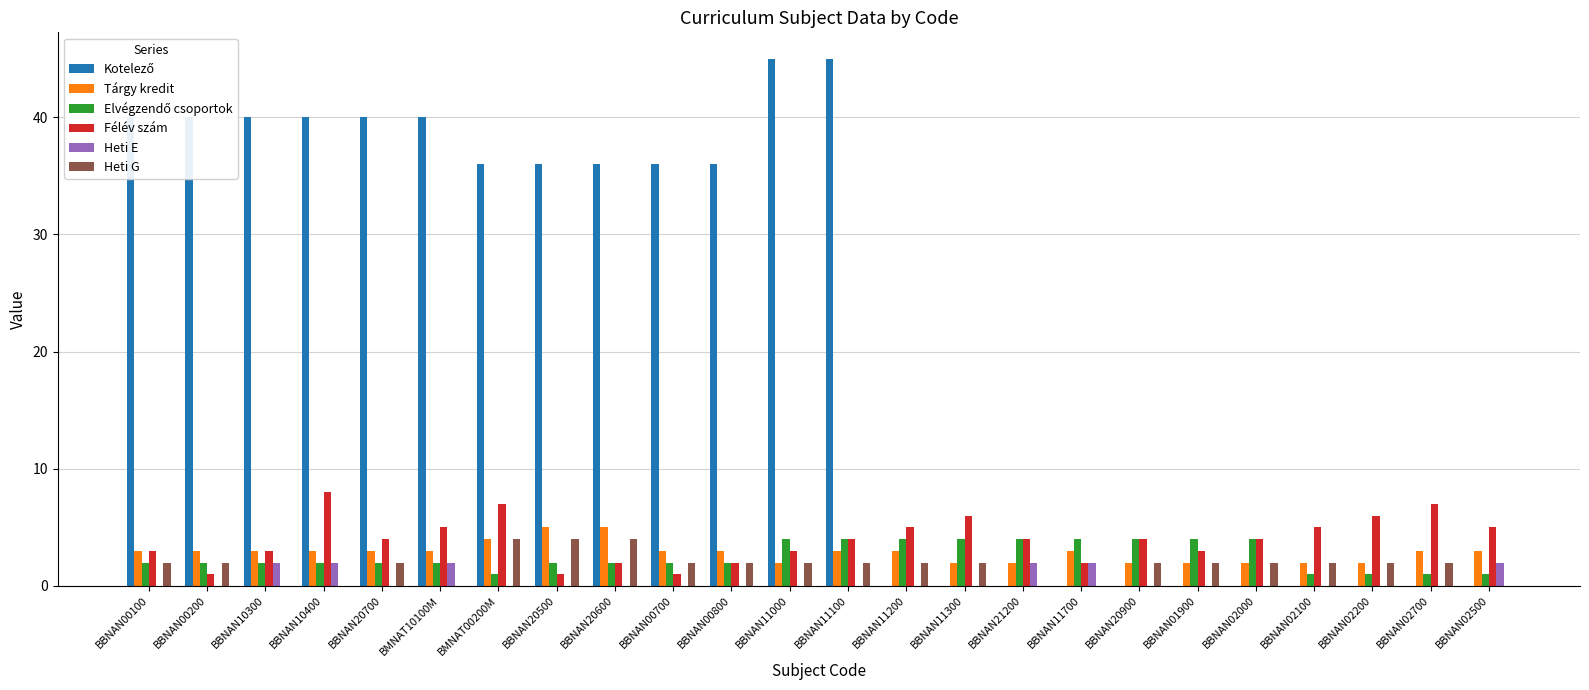

What is the total value across all series at BBNAN01900?

11